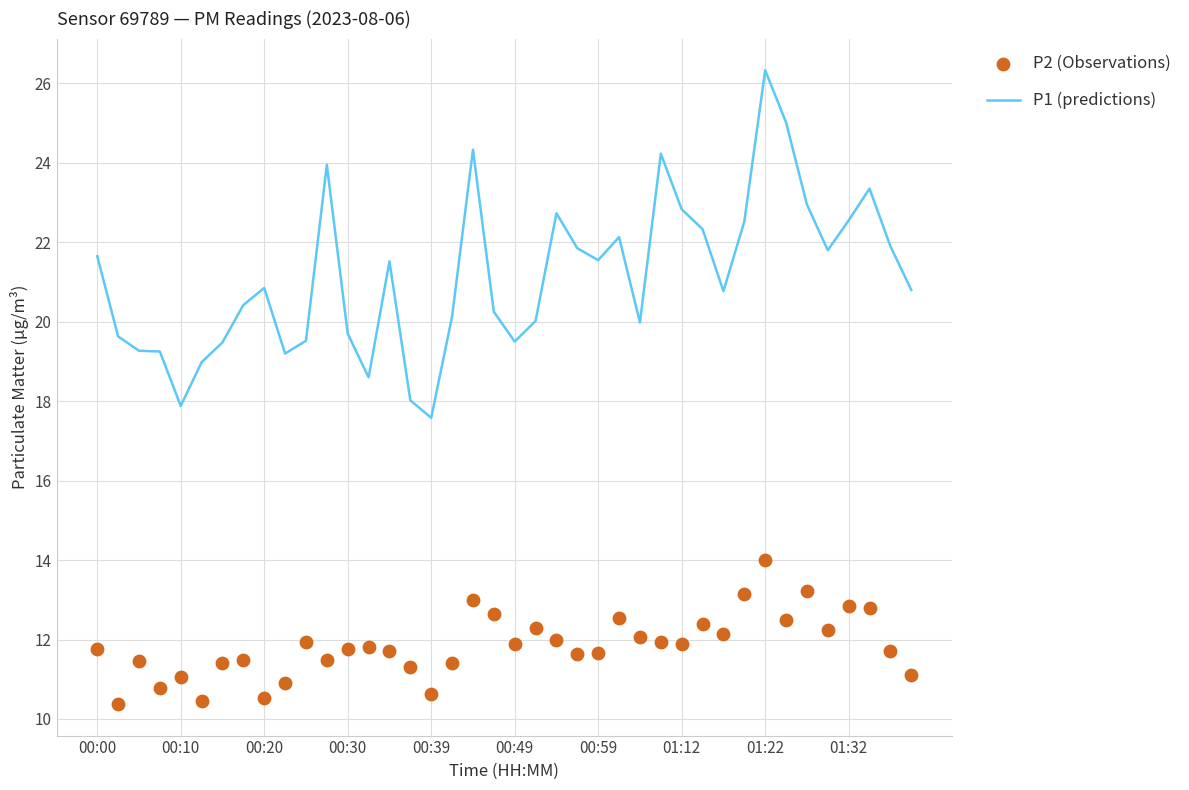

Which series contains the lowest Y value?

P2 (Observations)